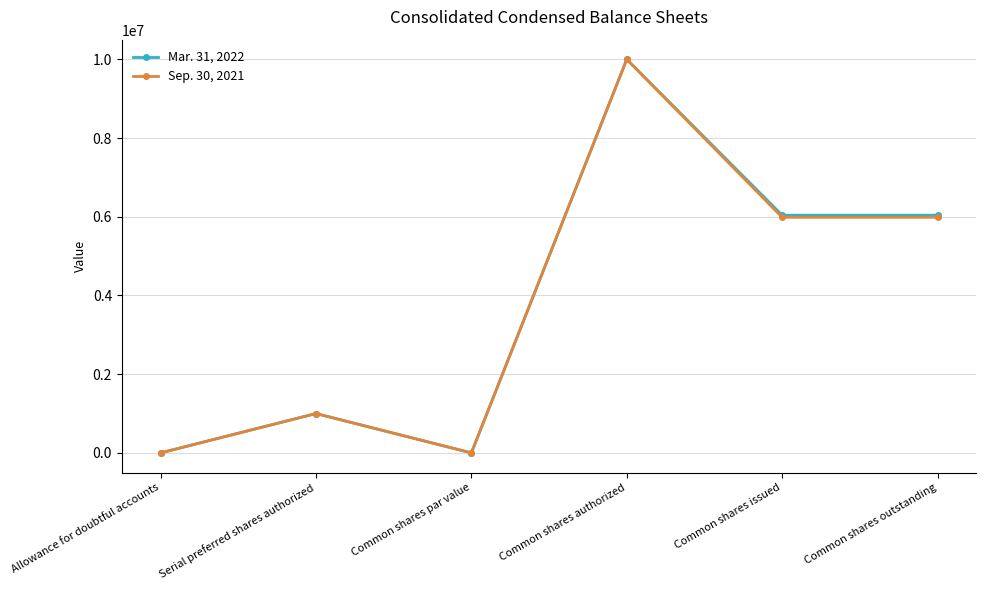

Is the value of Mar. 31, 2022 at Common shares outstanding greater than the value of Sep. 30, 2021 at Common shares par value?

Yes